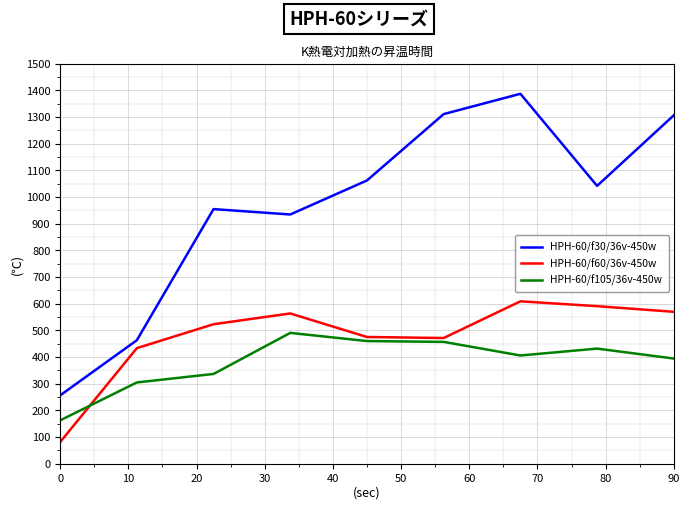

What is the maximum value for HPH-60/f60/36v-450w?

608.6